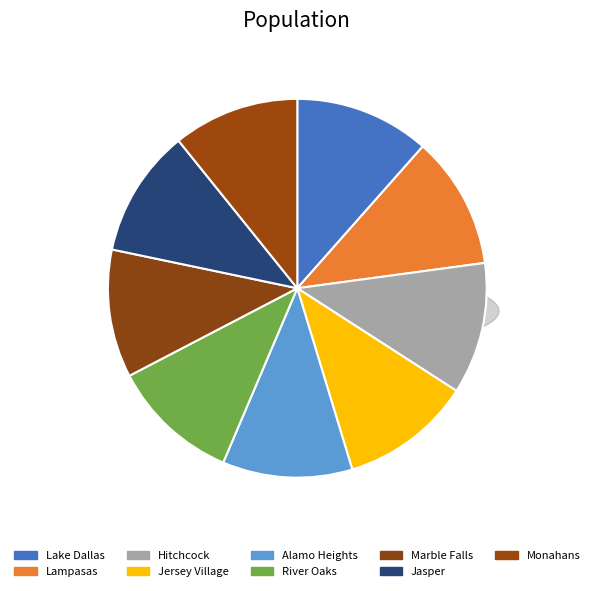

How many segments does this pie chart have?

9